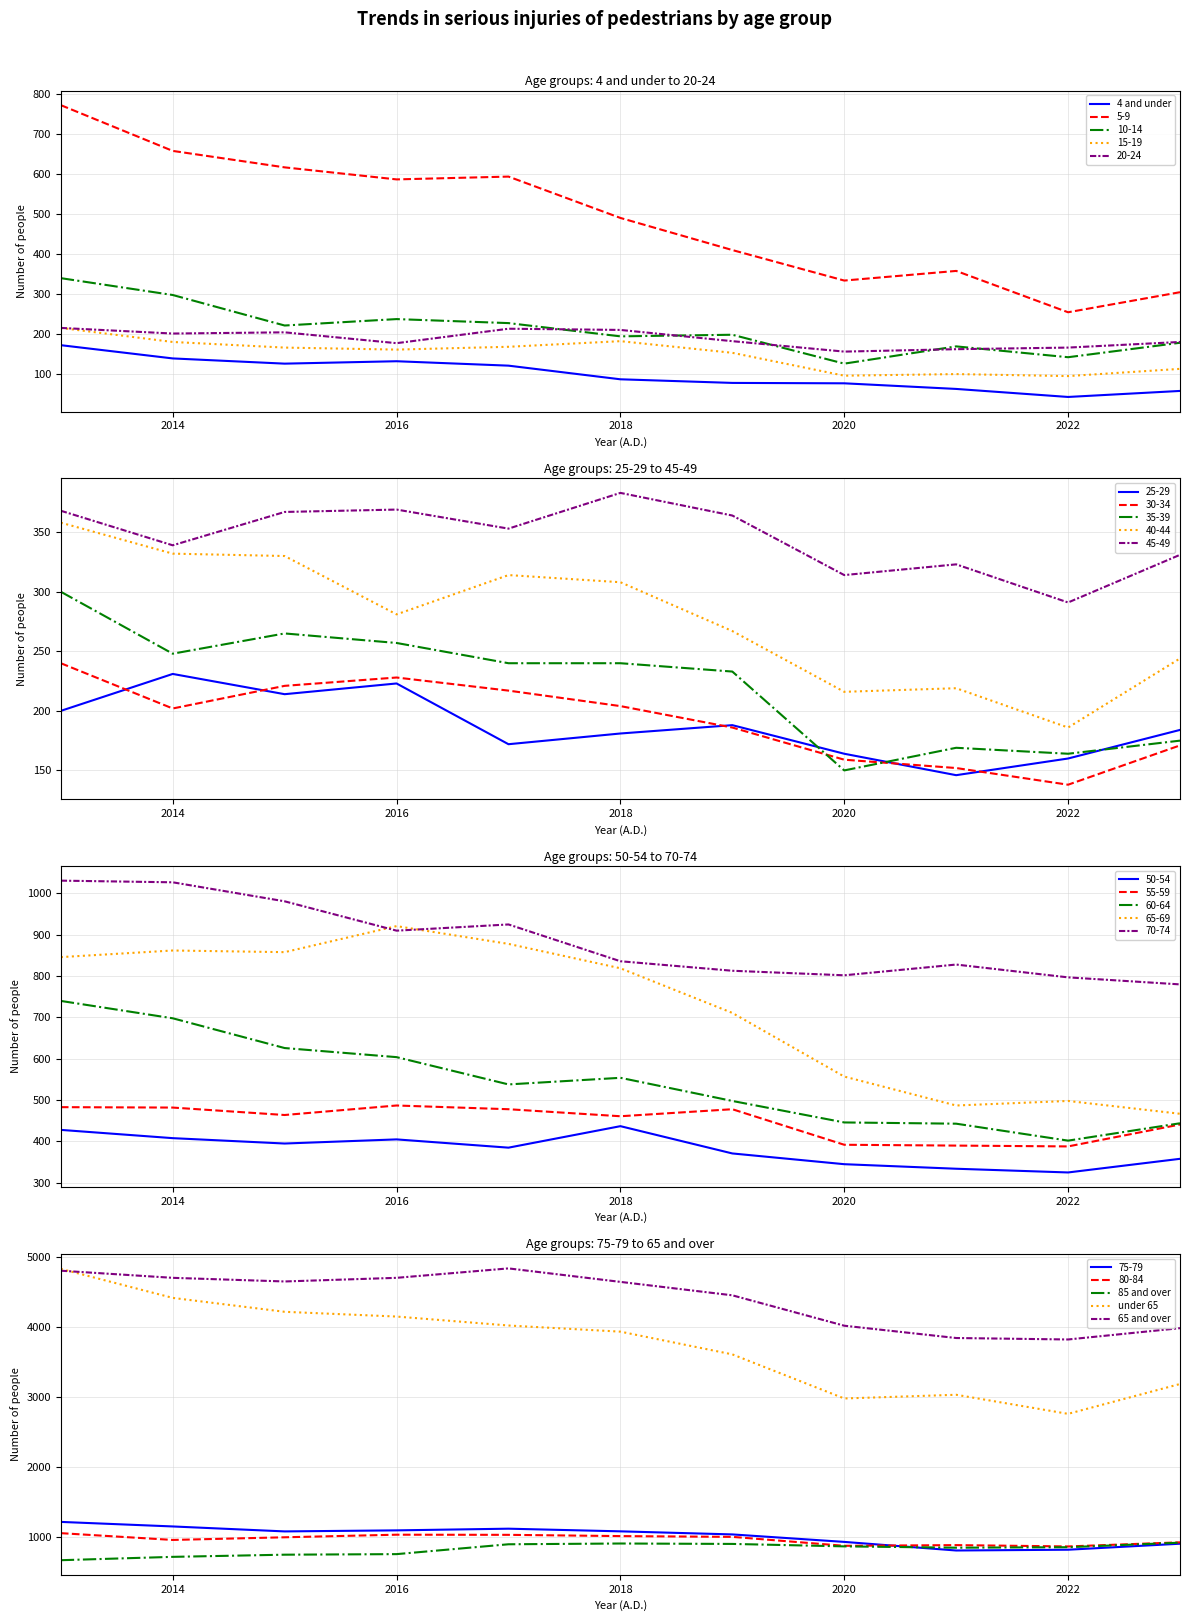

Which category has the lowest value in the under 65 series?

2022